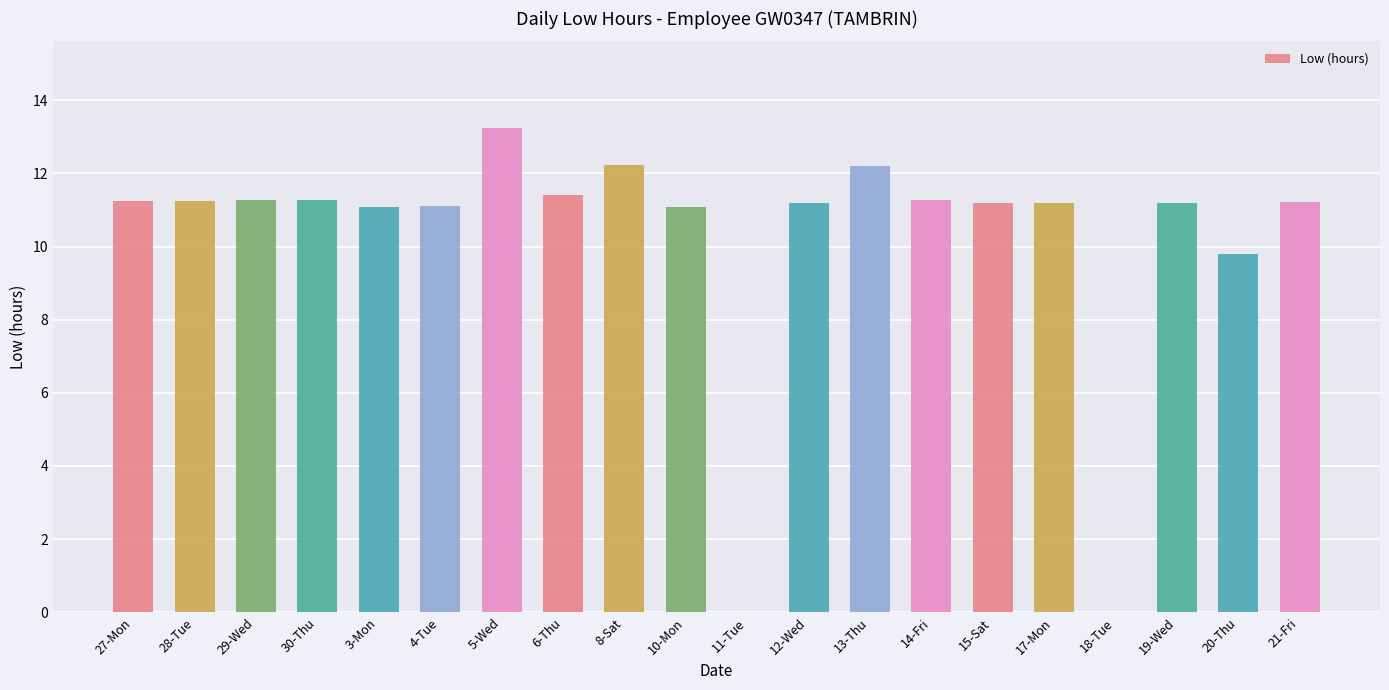

Where is the data nearest to the value 6?

20-Thu